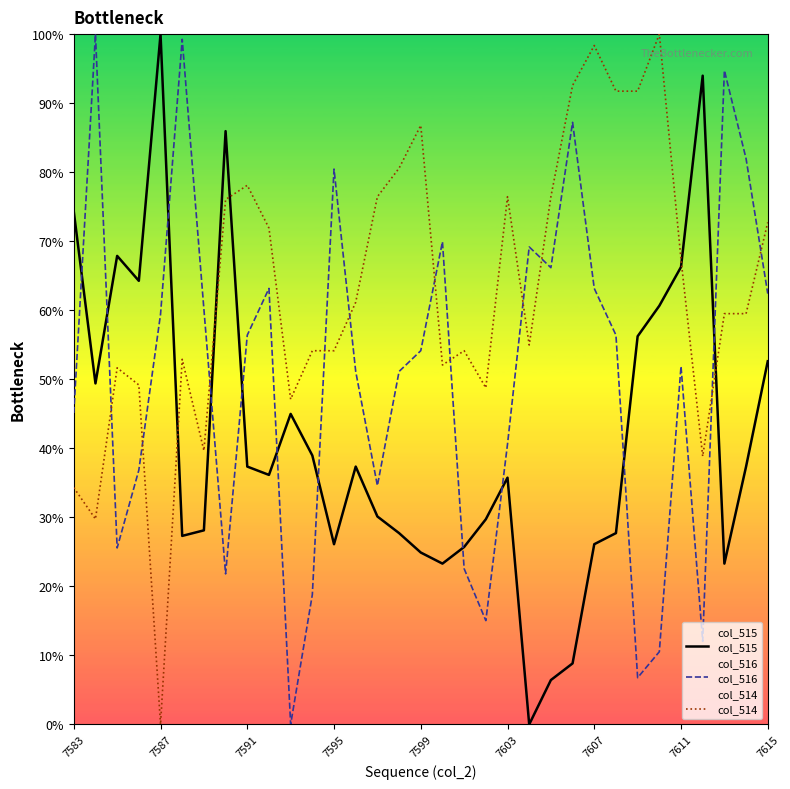

What is the sum of the col_516 values at 9 and 15?

114.3